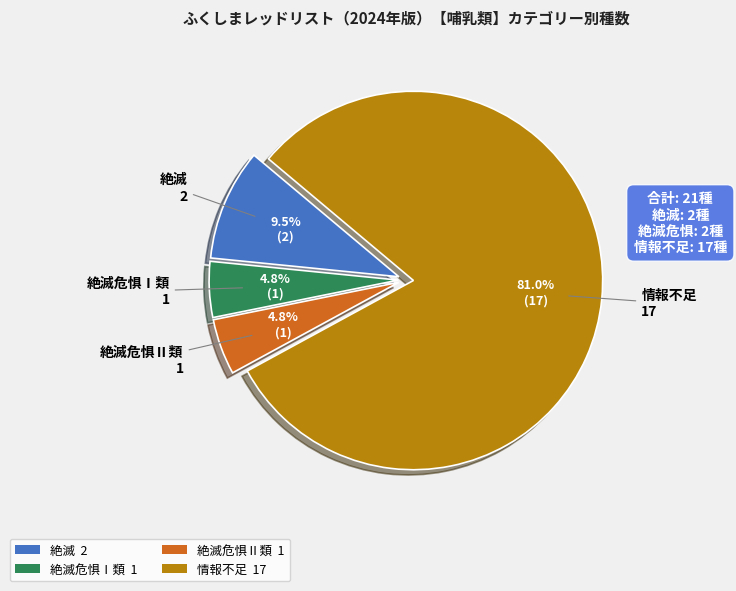

Which has a higher value, 絶滅危惧Ⅱ類 1 or 情報不足 17?

情報不足 17